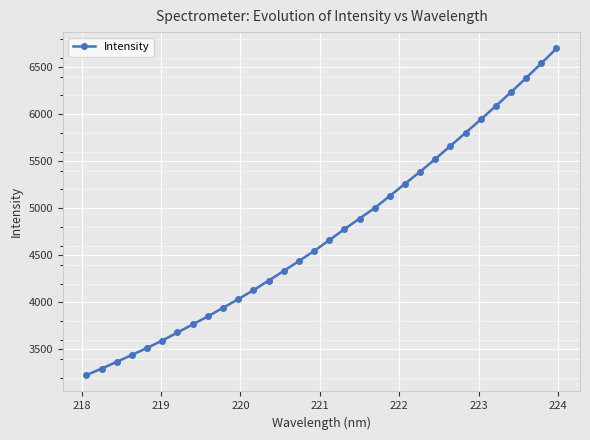

What is the maximum value shown in the chart?

6699.2